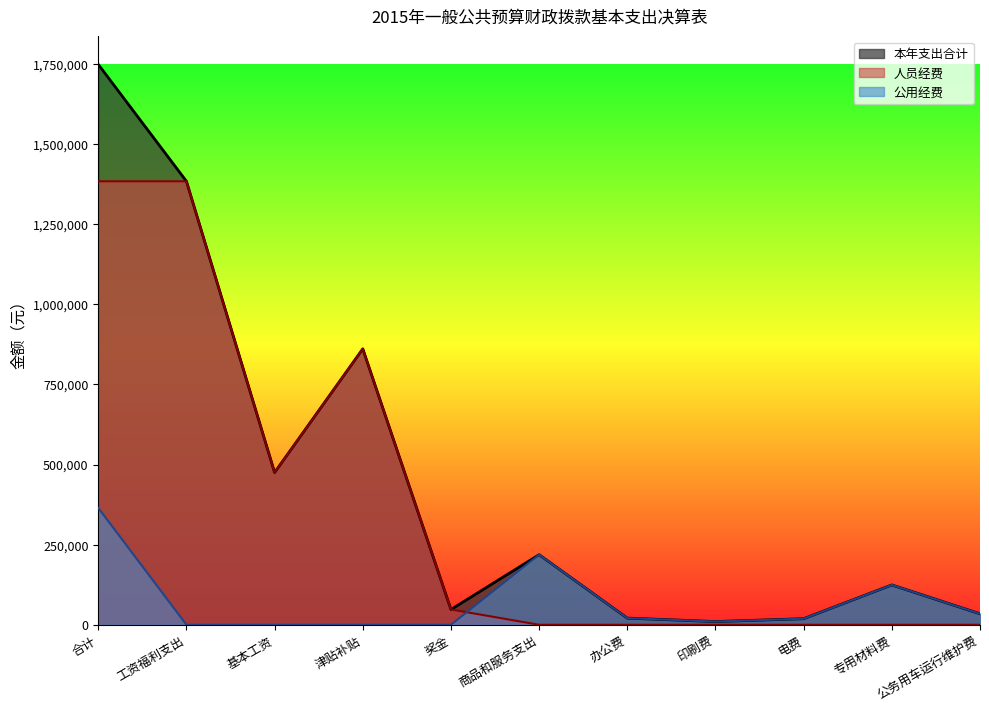

Where do 公用经费 and 人员经费 first cross each other?

奖金 and 商品和服务支出